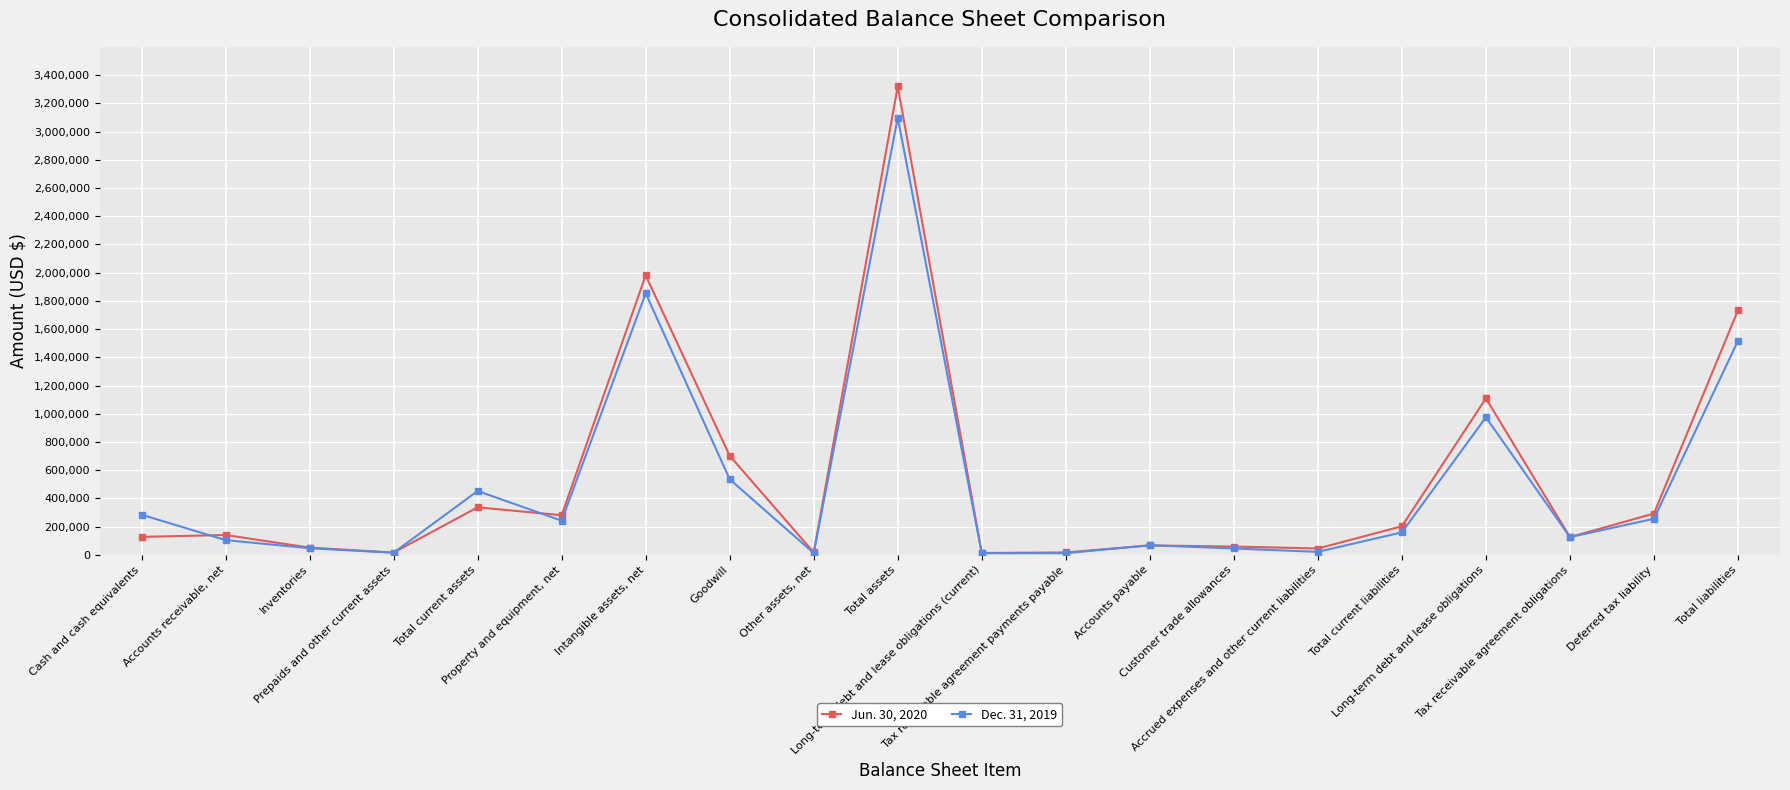

What is the average value of the Jun. 30, 2020 series?

532232